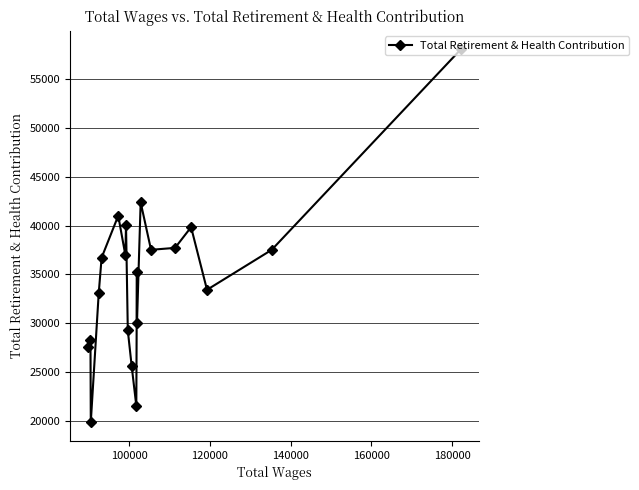

What is the value of the 10th point from the left?

25631